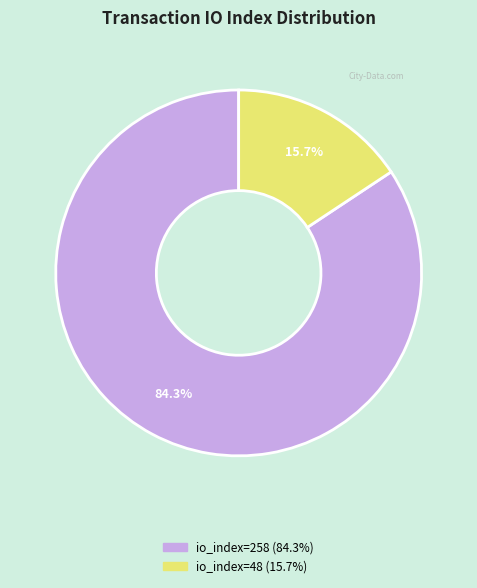

Does any single category account for the majority?

Yes